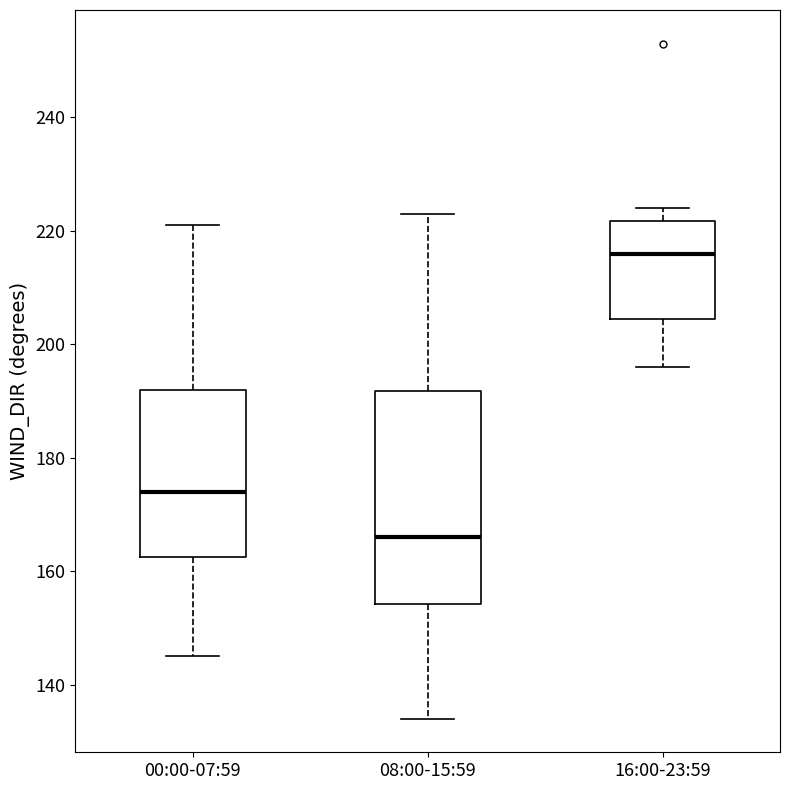

Reading left to right, read every box against the y-axis: the position of its median line, the range the box covers, and the ends of its whiskers. The values are not printed on the chart, so give them approximately, as read against the axis.

00:00-07:59: median 174, box 162 to 192, whiskers 146 to 222
08:00-15:59: median 166, box 154 to 192, whiskers 134 to 224
16:00-23:59: median 216, box 204 to 222, whiskers 196 to 224